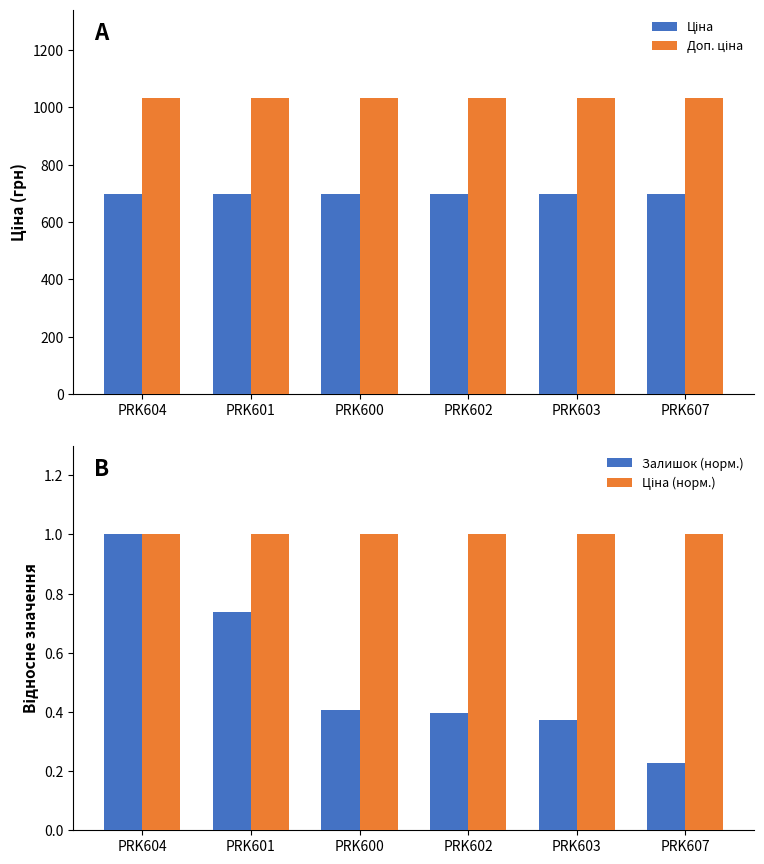

What is the average value of the Ціна series?

698.3